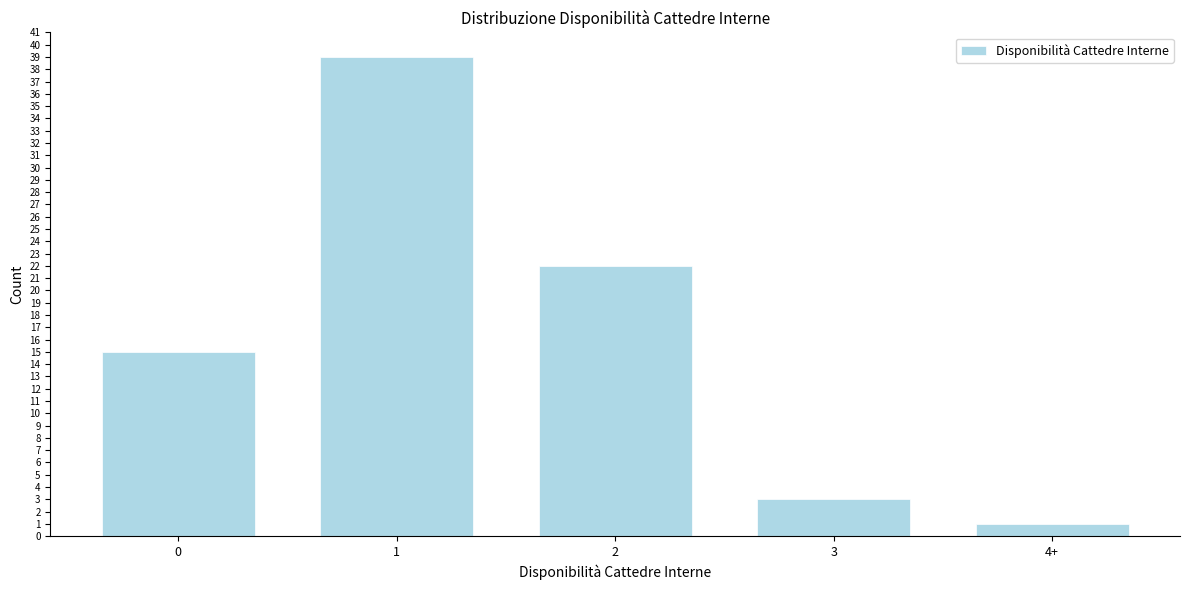

Reading left to right, list all the values displayed in this chart.

0=15	1=39	2=22	3=3	4+=1